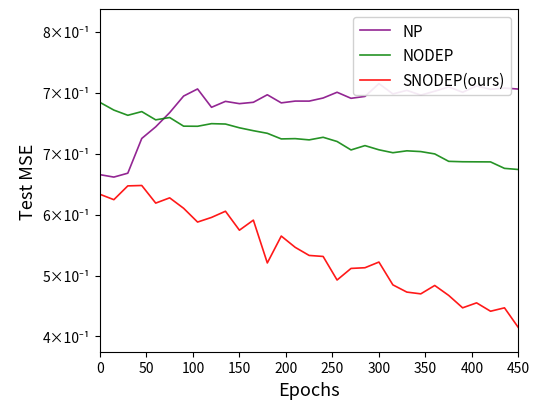

True or false: SNODEP(ours) and NP cross at least once.

False